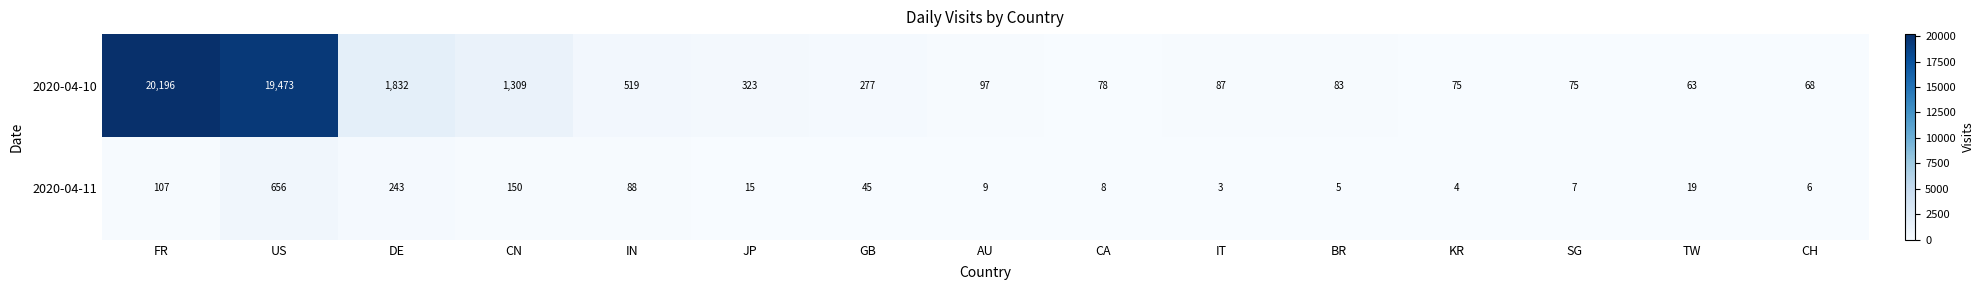

What is the maximum value for 2020-04-11?

656